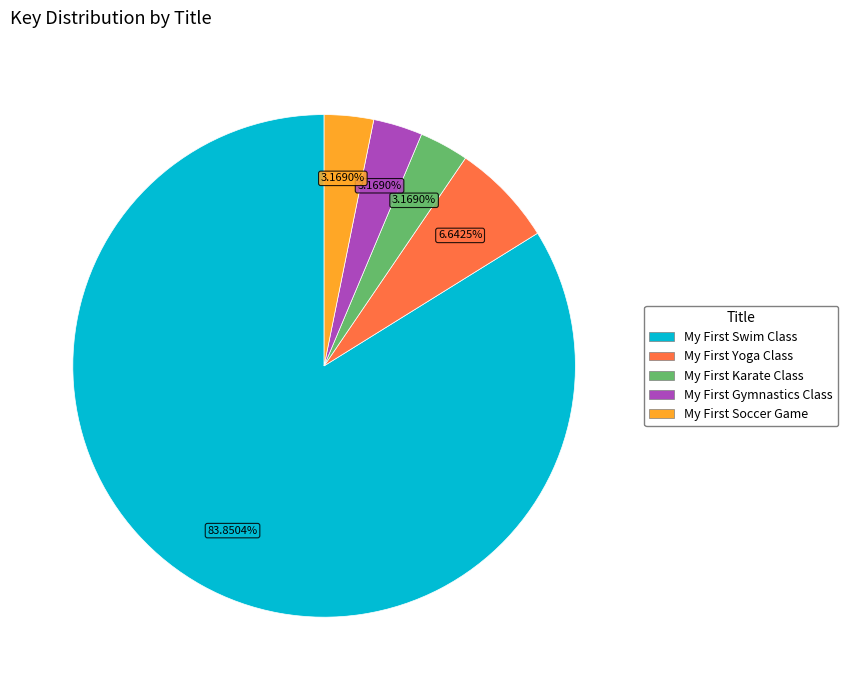

Is there any slice that represents more than half of the pie?

Yes